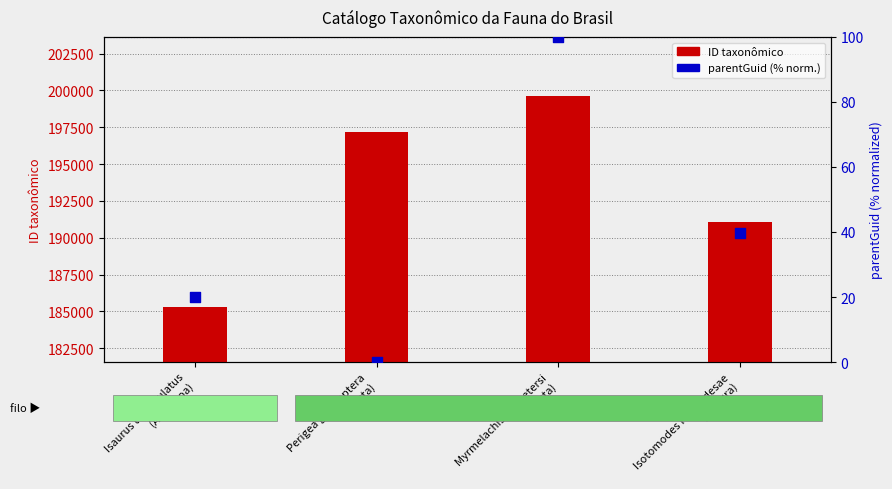

What is the total value across all series at Perigea glaucoptera
(Insecta)?

197156.0